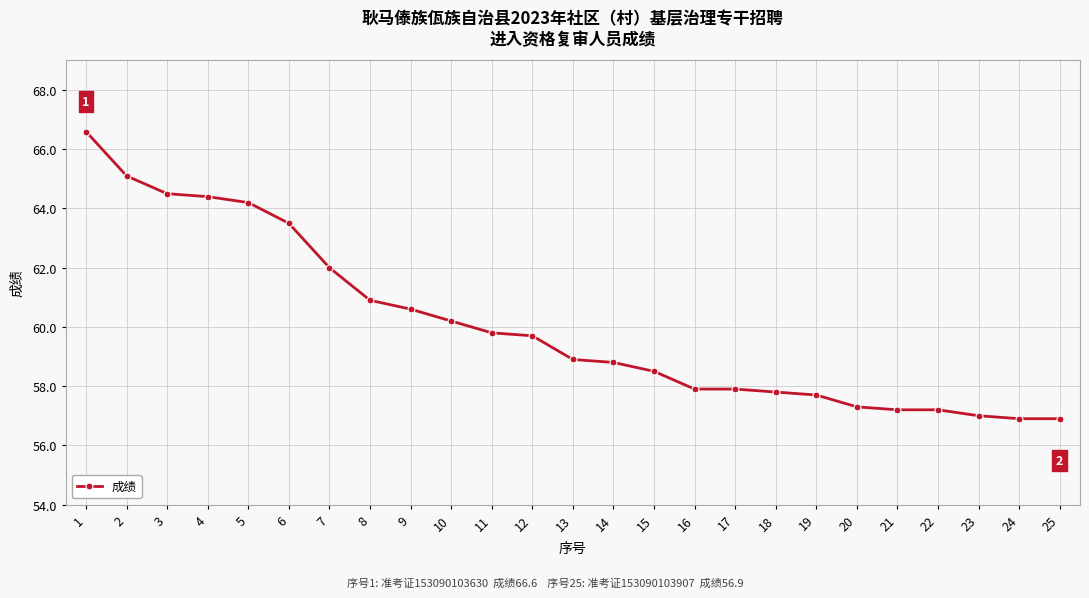

Reading right to left, list all the values displayed in this chart.

25=56.9	24=56.9	23=57.0	22=57.2	21=57.2	20=57.3	19=57.7	18=57.8	17=57.9	16=57.9	15=58.5	14=58.8	13=58.9	12=59.7	11=59.8	10=60.2	9=60.6	8=60.9	7=62.0	6=63.5	5=64.2	4=64.4	3=64.5	2=65.1	1=66.6